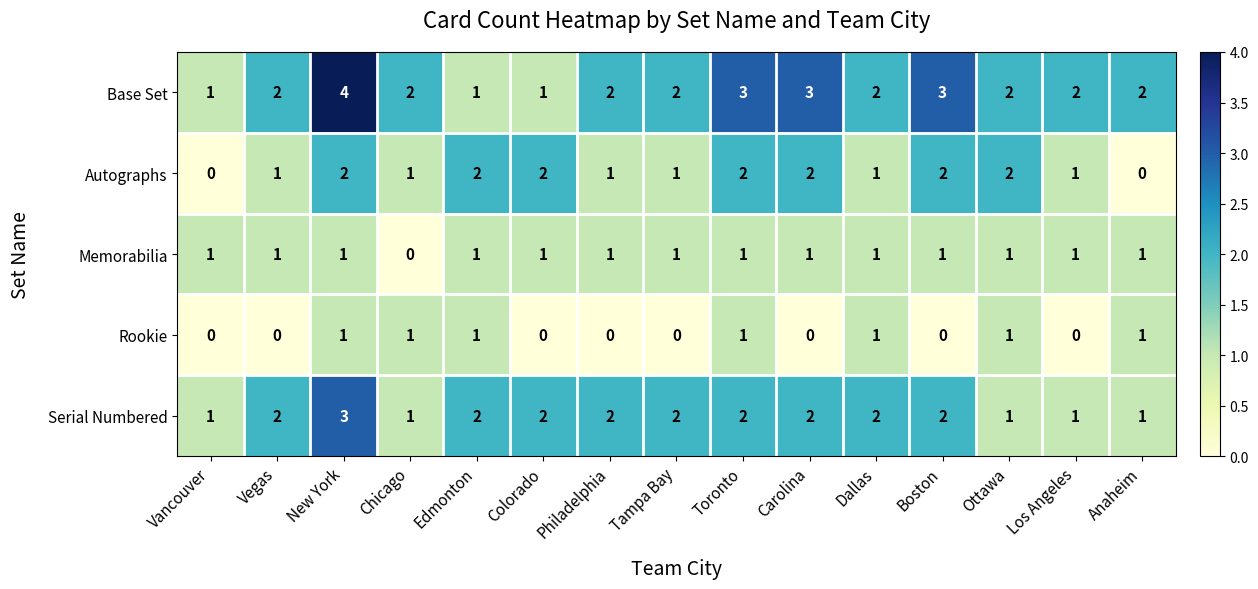

Which series changed the most between Colorado and Carolina?

Base Set